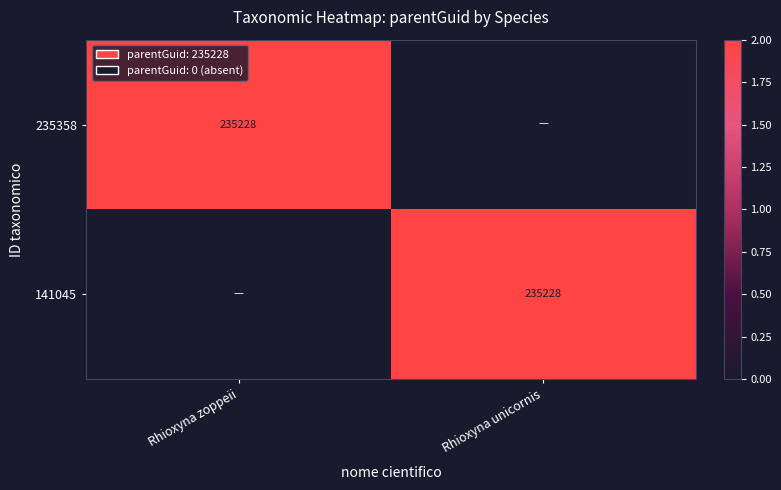

Is it true that 235358 equals 235228 at Rhioxyna zoppeii?

True